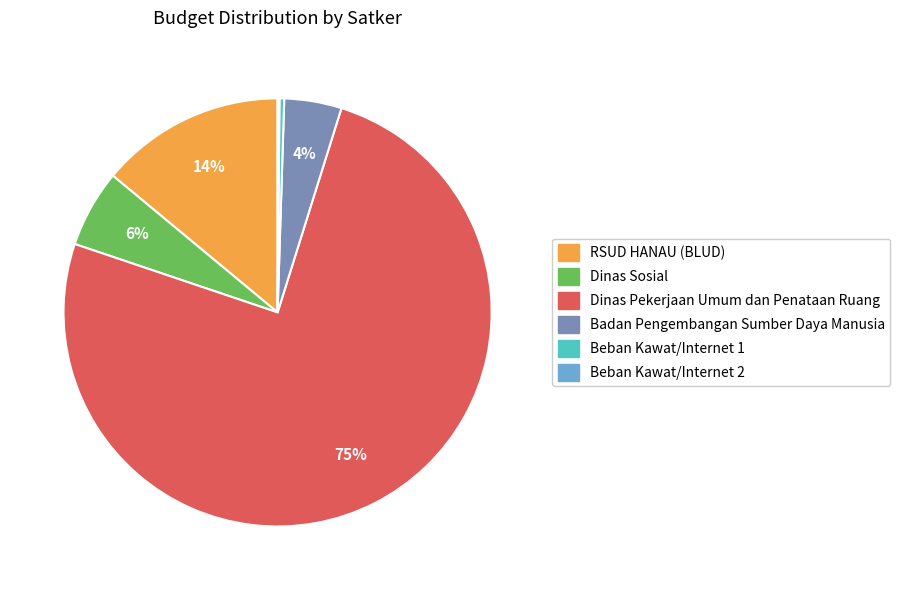

Is there any slice that represents more than half of the pie?

Yes